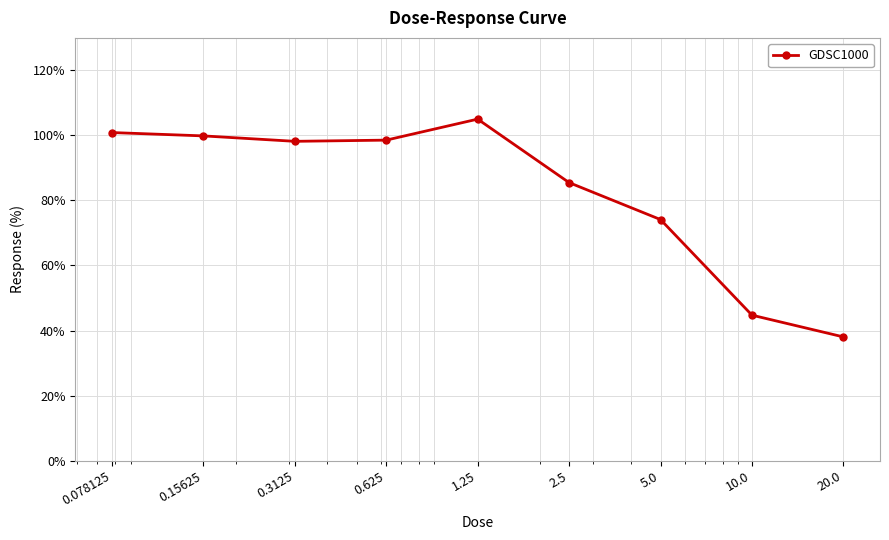

How many interior local valleys (lower than both neighbors) does the data have?

1